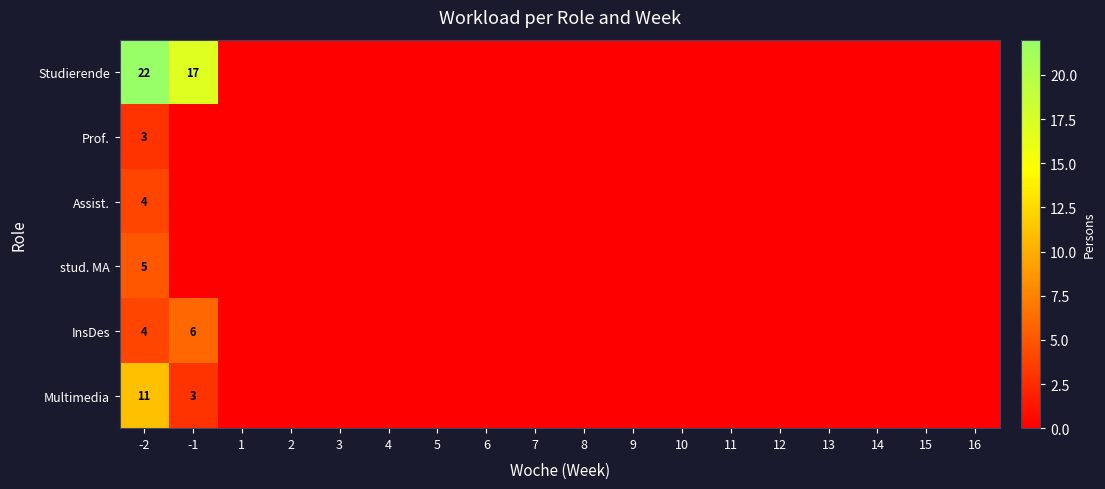

How many values in the stud. MA series exceed 0?

1